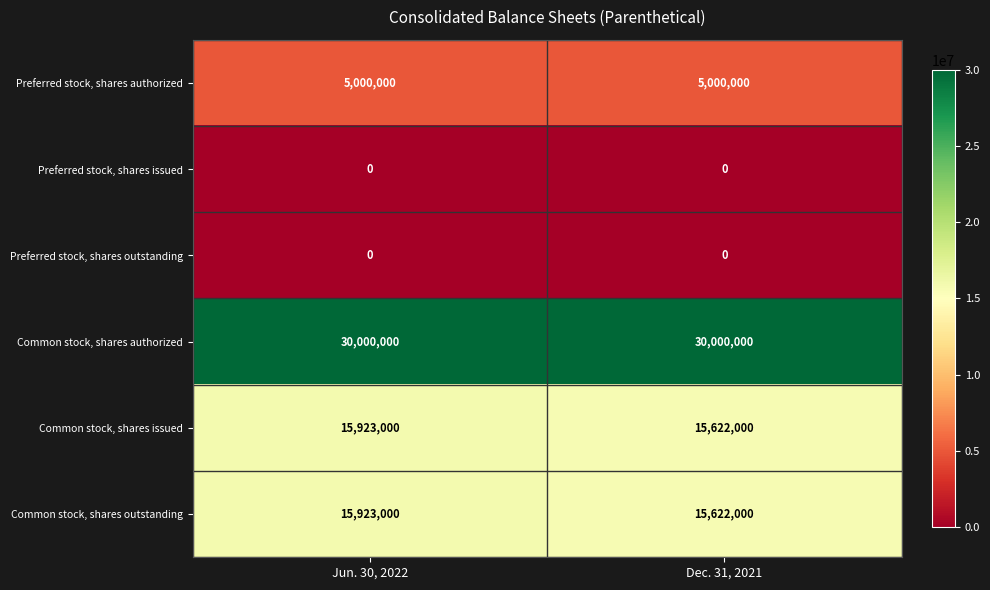

Which series has the largest total across all categories?

Common stock, shares authorized